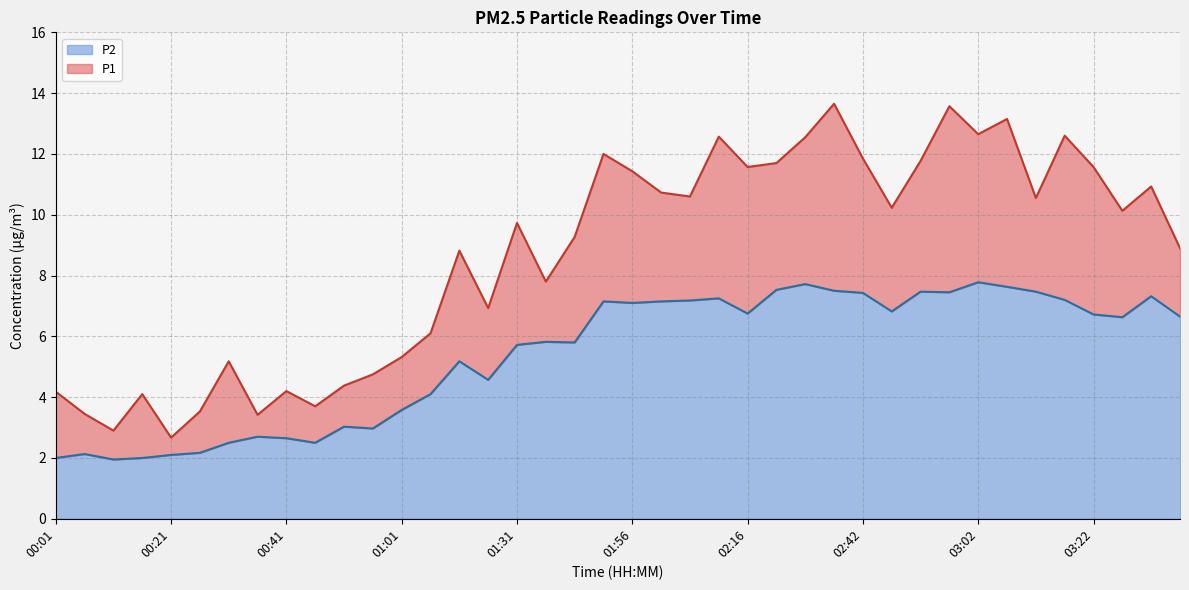

What position from the right is 00:36?

33